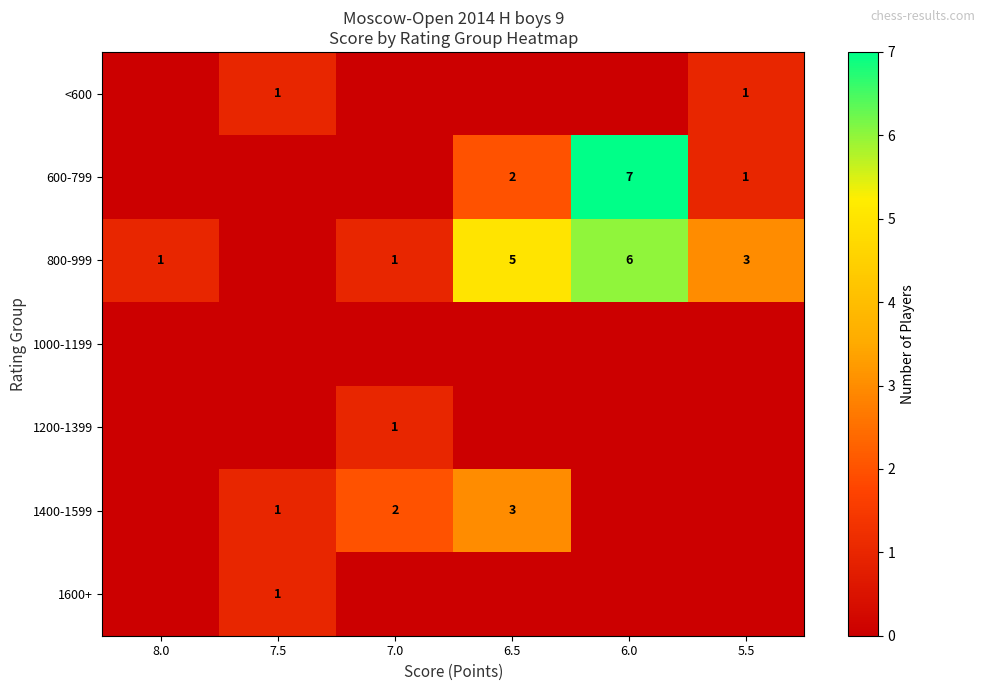

How many row_2 values are between 1 and 5?

4